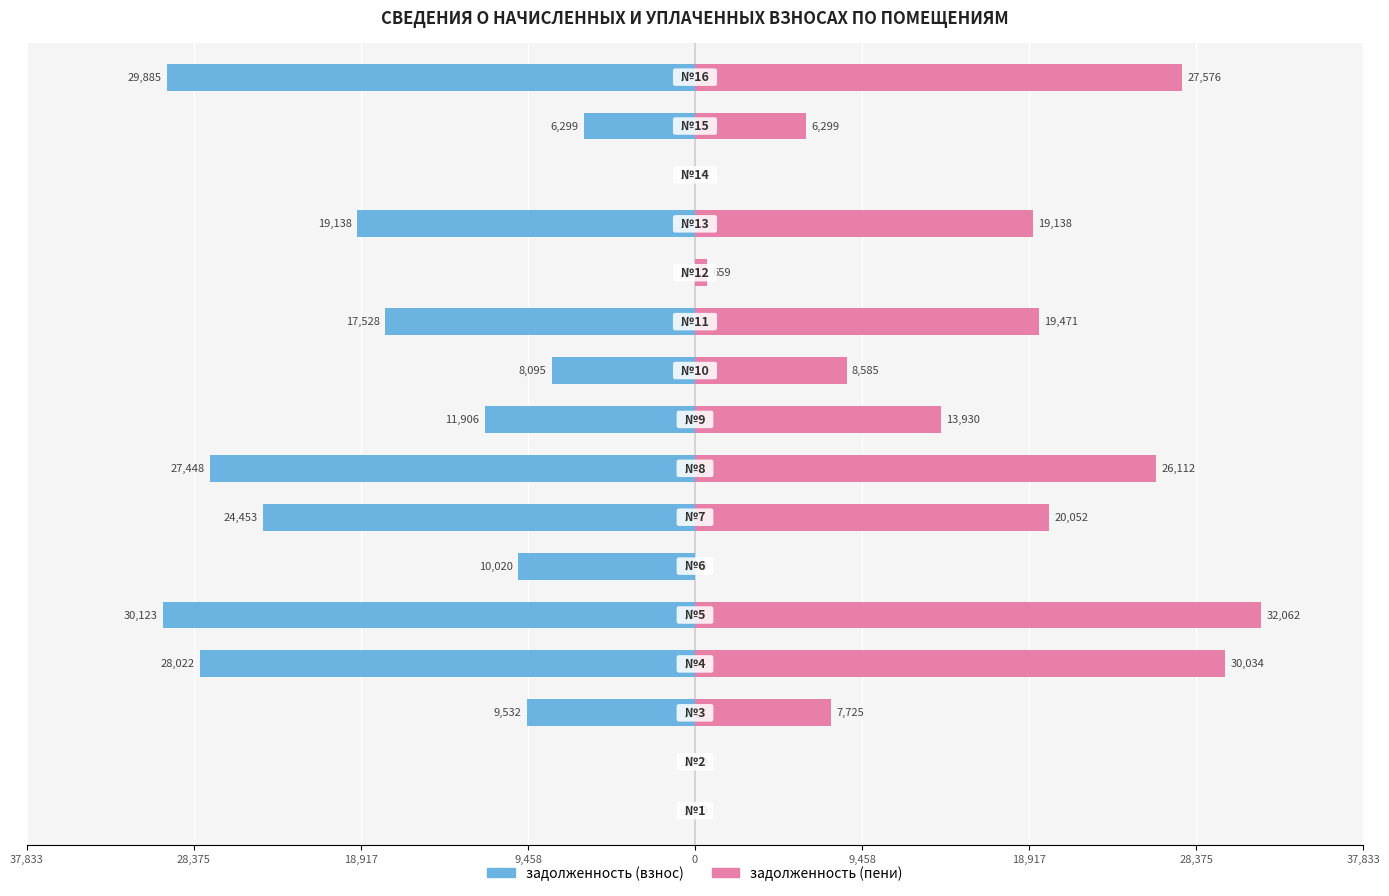

Is it true that задолженность (пени) equals 11939.2 at 13?

False